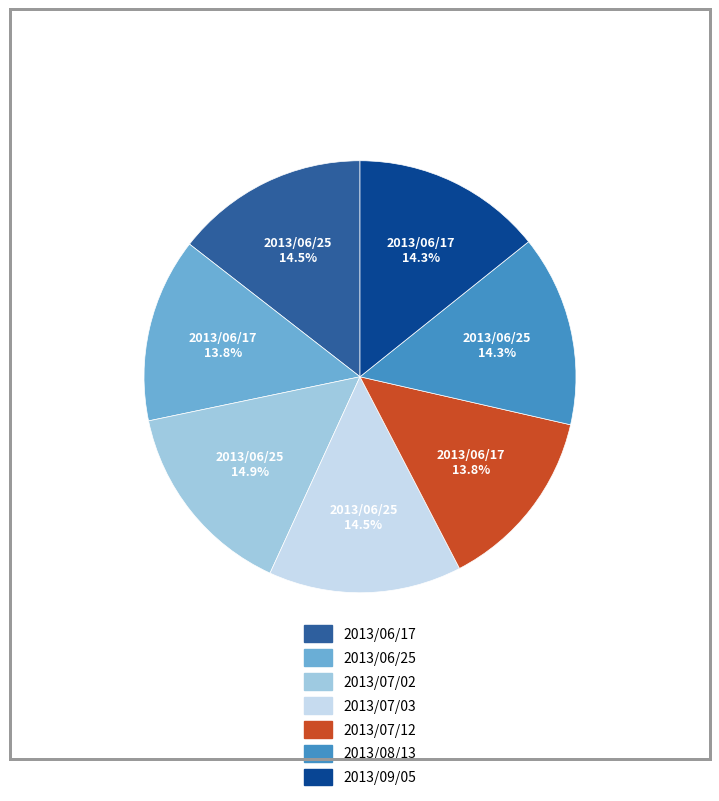

To the nearest percent, what is the difference between the 2013/07/03 and 2013/07/12 slice percentages?

1%